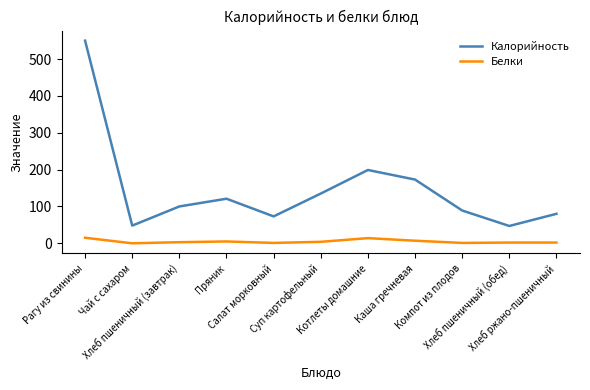

True or false: Белки and Калорийность cross at least once.

False